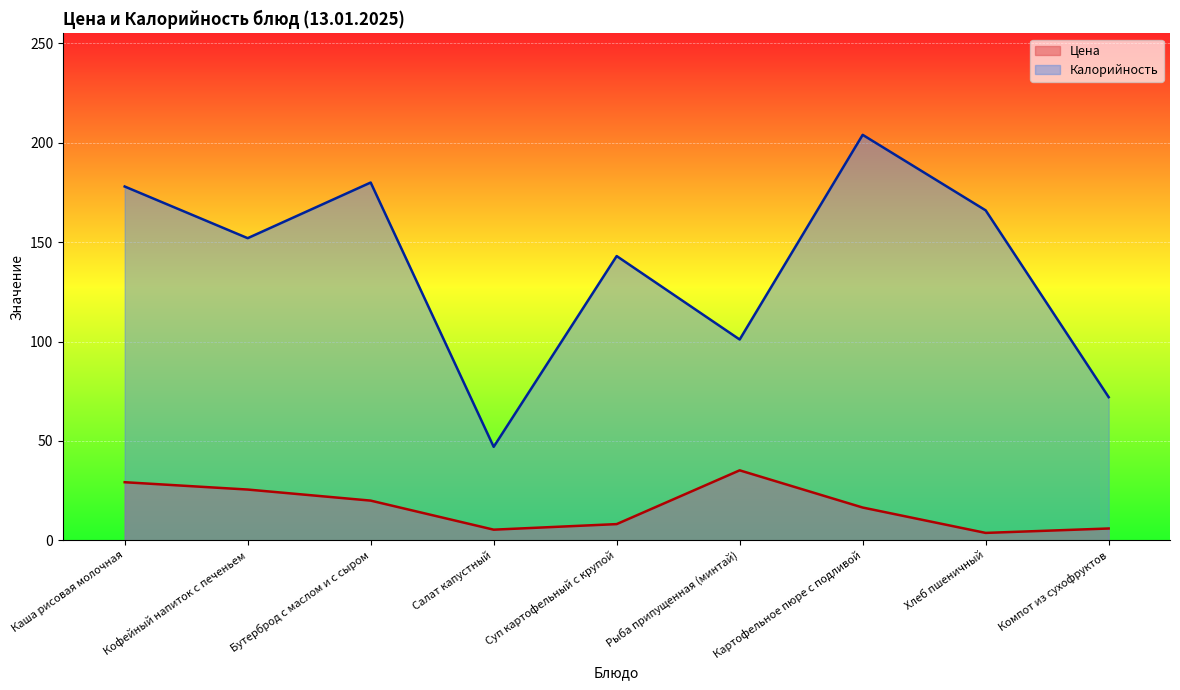

How many interior local valleys does the Калорийность series have?

3